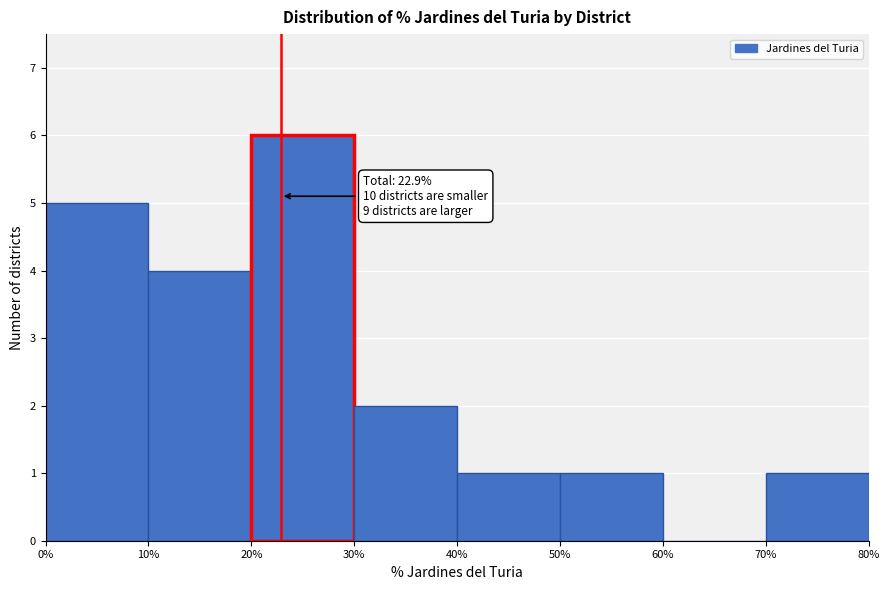

Over which range of the x-axis is the bar tallest?

20% to 30%